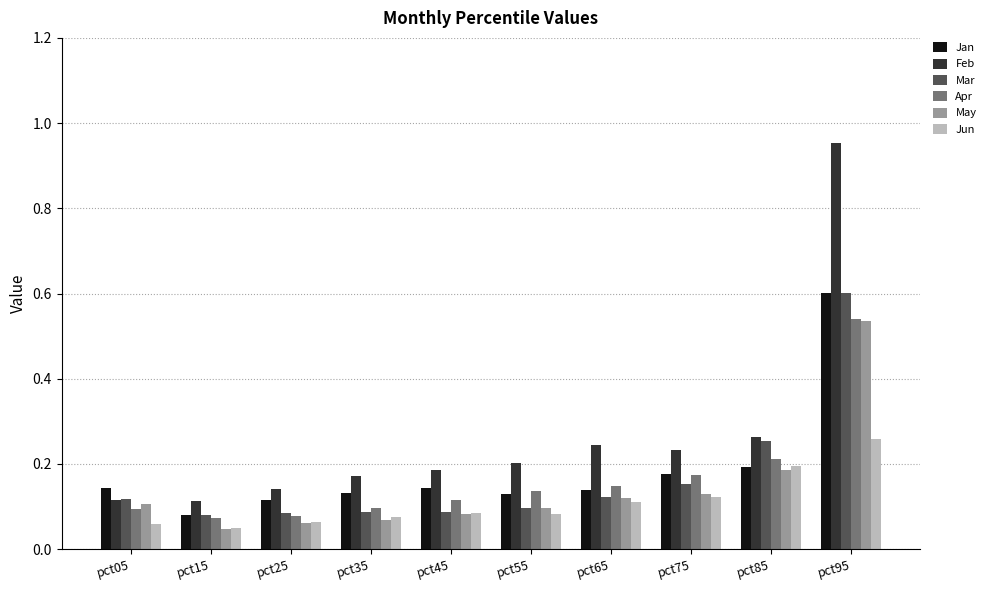

At which category is the sum across all series the highest?

pct95